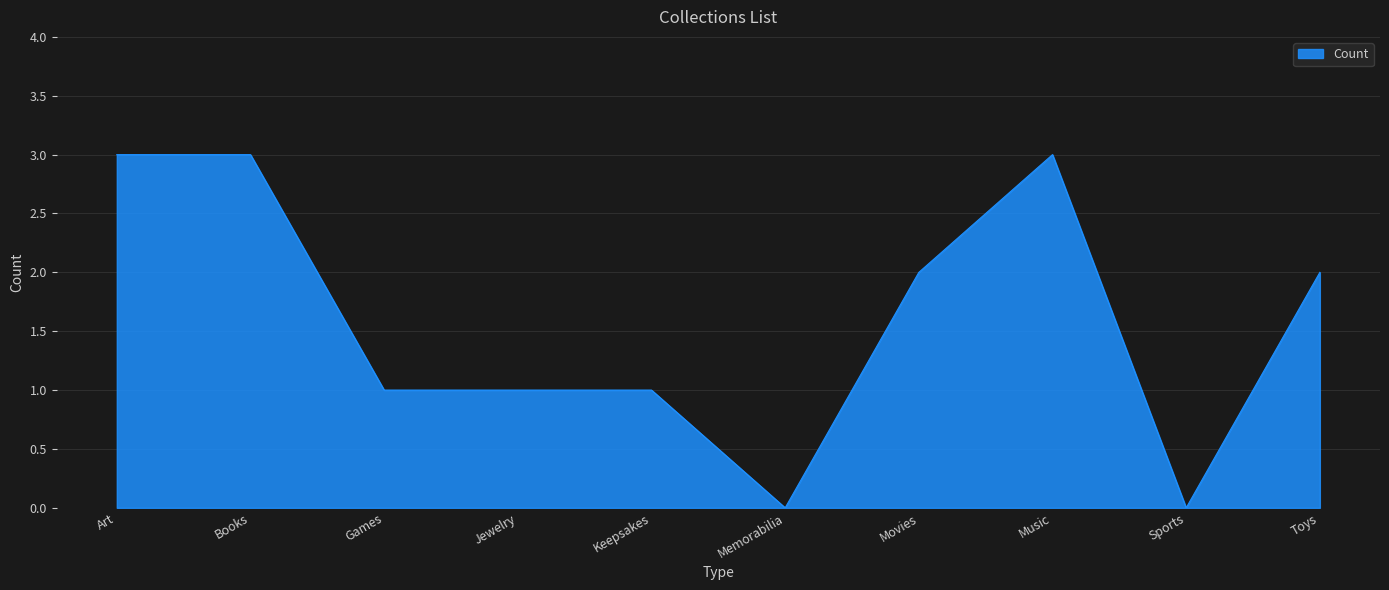

What is the maximum value shown in the chart?

3